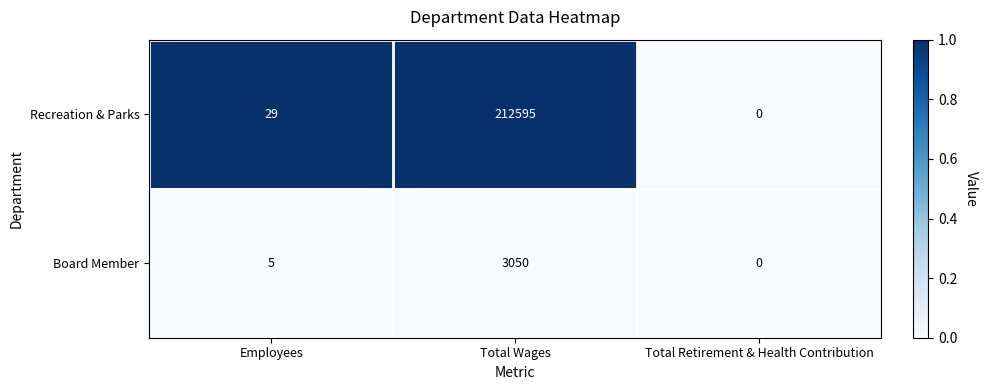

At which category is the sum across all series the highest?

Total Wages